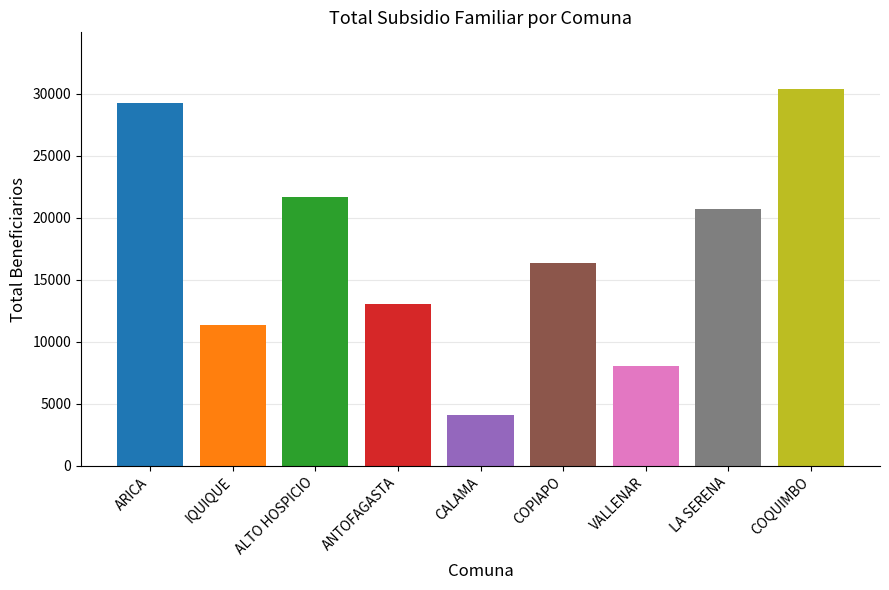

Reading left to right, what are all the values shown in this chart?

ARICA=29284	IQUIQUE=11338	ALTO HOSPICIO=21653	ANTOFAGASTA=13041	CALAMA=4135	COPIAPO=16397	VALLENAR=8070	LA SERENA=20696	COQUIMBO=30402